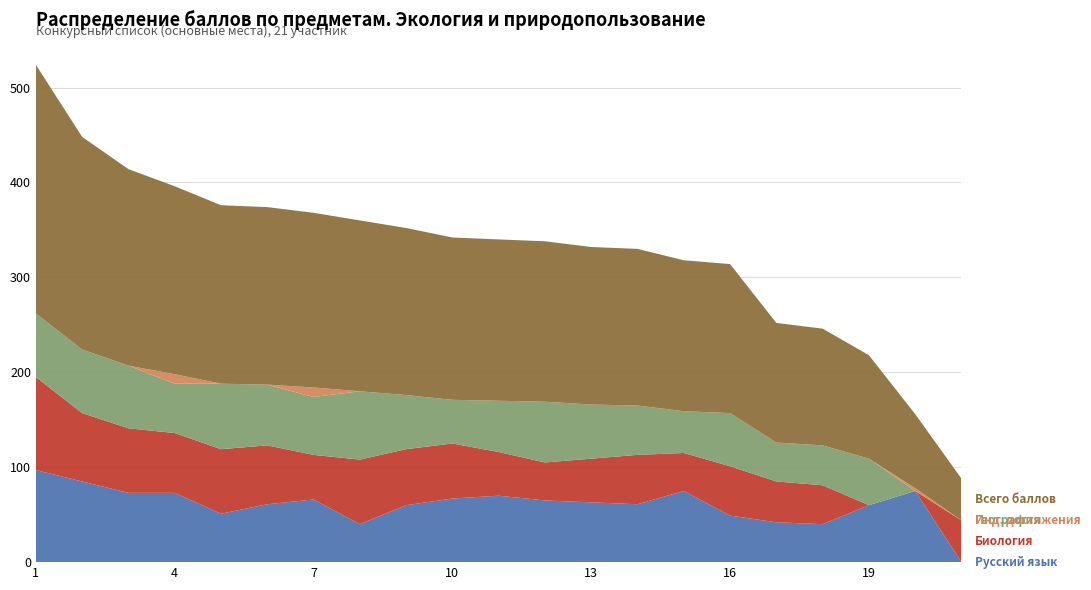

Reading left to right, what are all the values shown in this chart?

Русский язык: 97	85	73	73	51	61	66	40	60	67	70	65	63	61	75	49	42	40	60	75	0
Биология: 98	72	68	63	68	62	47	68	59	58	46	40	46	52	40	52	43	41	0	0	44
География: 67	67	66	52	69	64	61	72	57	46	54	64	57	52	44	56	41	42	49	0	0
Инд. достижения: 0	0	0	10	0	0	10	0	0	0	0	0	0	0	0	0	0	0	0	3	0
Всего баллов: 262	224	207	198	188	187	184	180	176	171	170	169	166	165	159	157	126	123	109	78	44